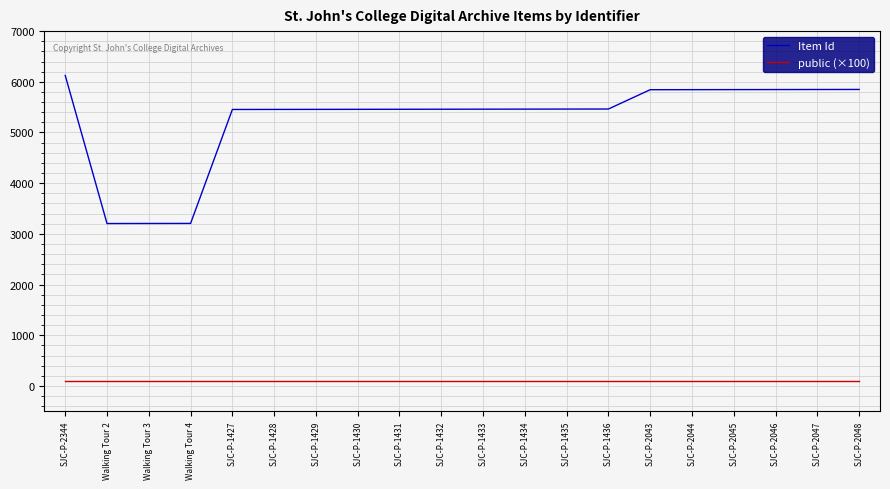

What position from the left is SJC-P-2048?

20